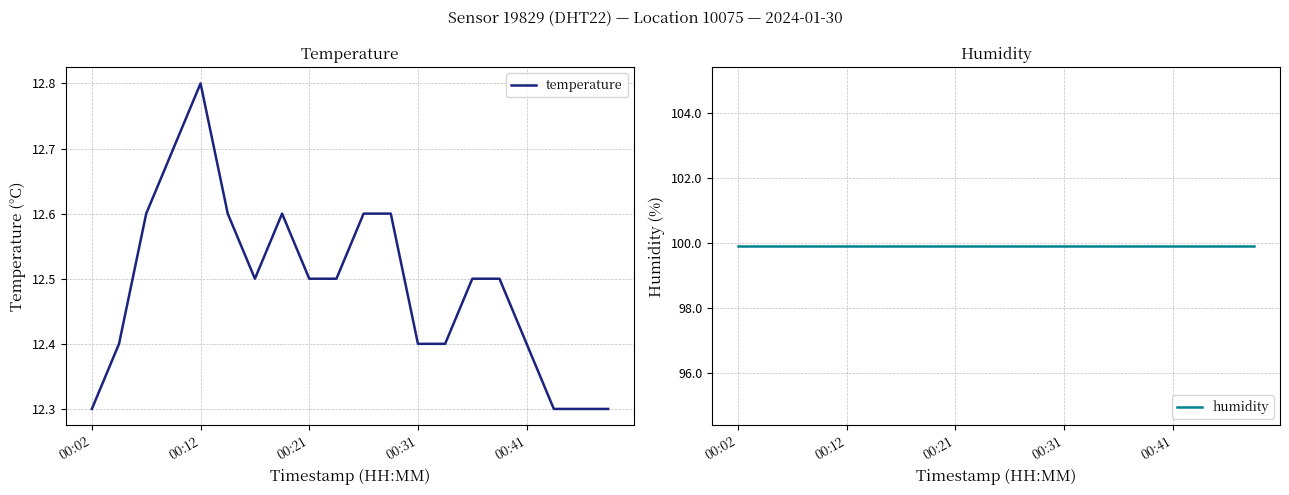

Does the chart have visible grid lines?

Yes